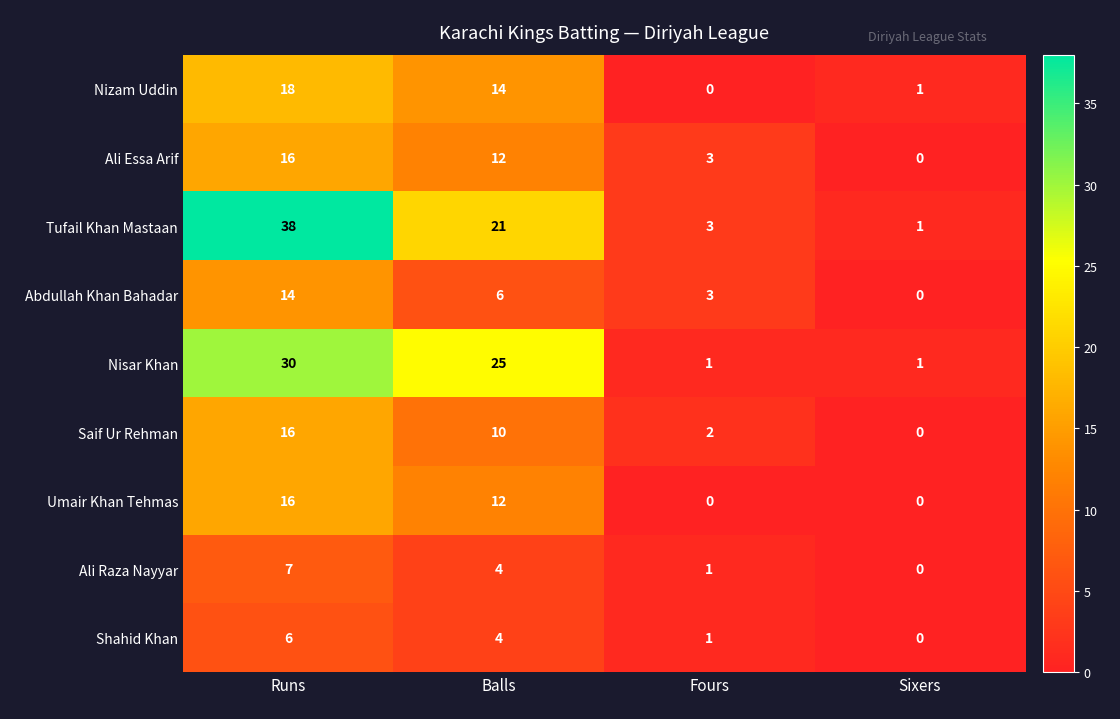

What is the difference between the maximum and minimum values in the Nisar Khan series?

29